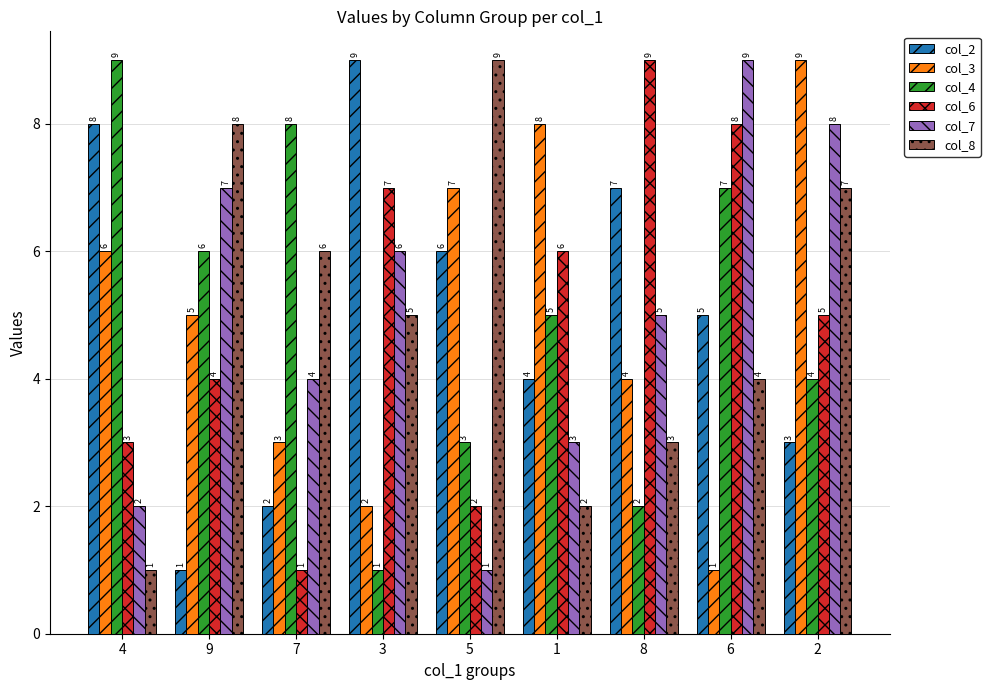

Between 4 and 3, which series saw the biggest shift?

col_4